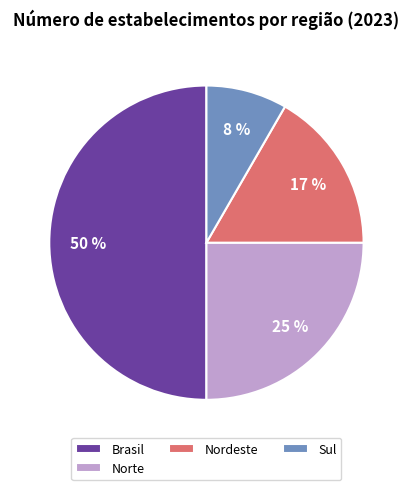

What is the smallest slice in the pie chart?

Sul